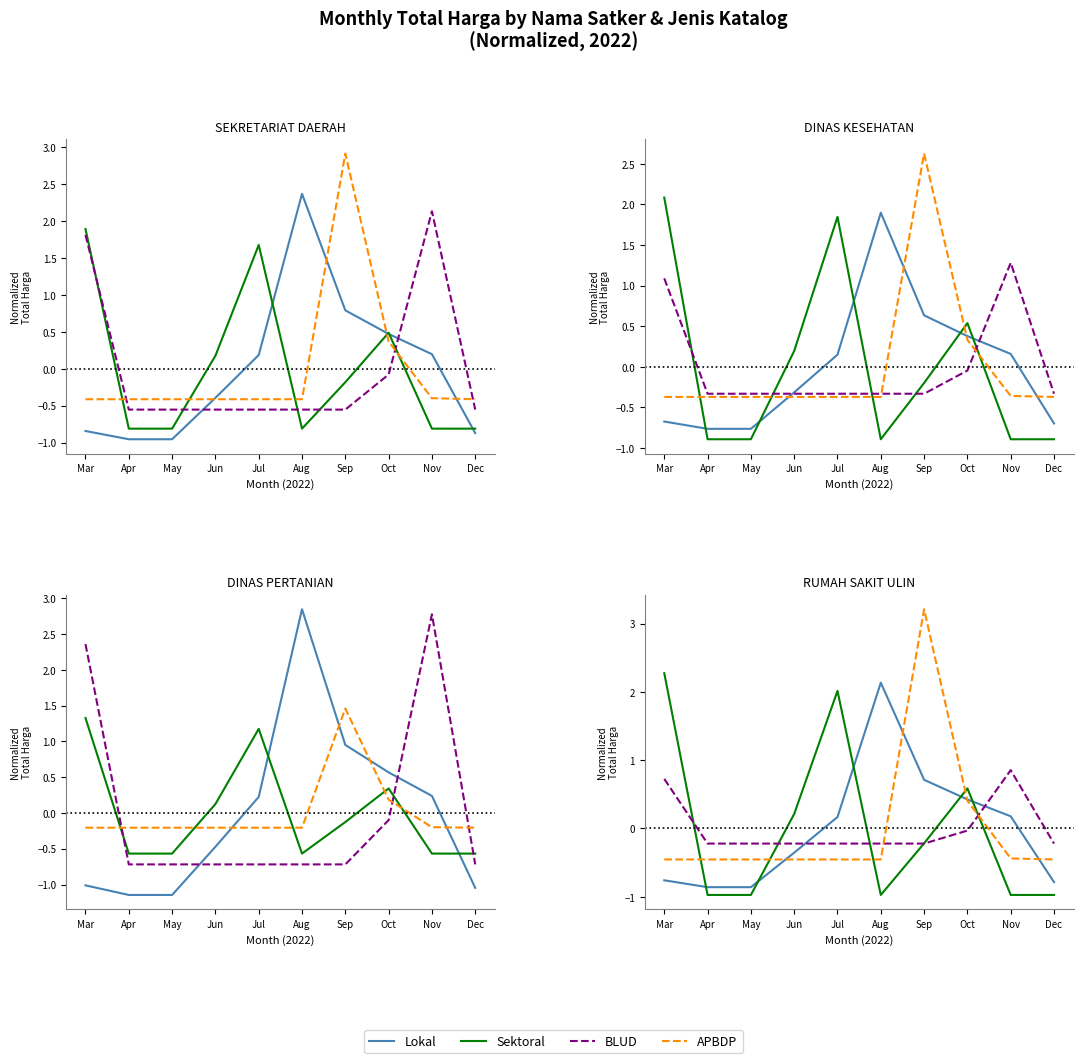

True or false: Lokal has a value of 0.4 at Sep.

False